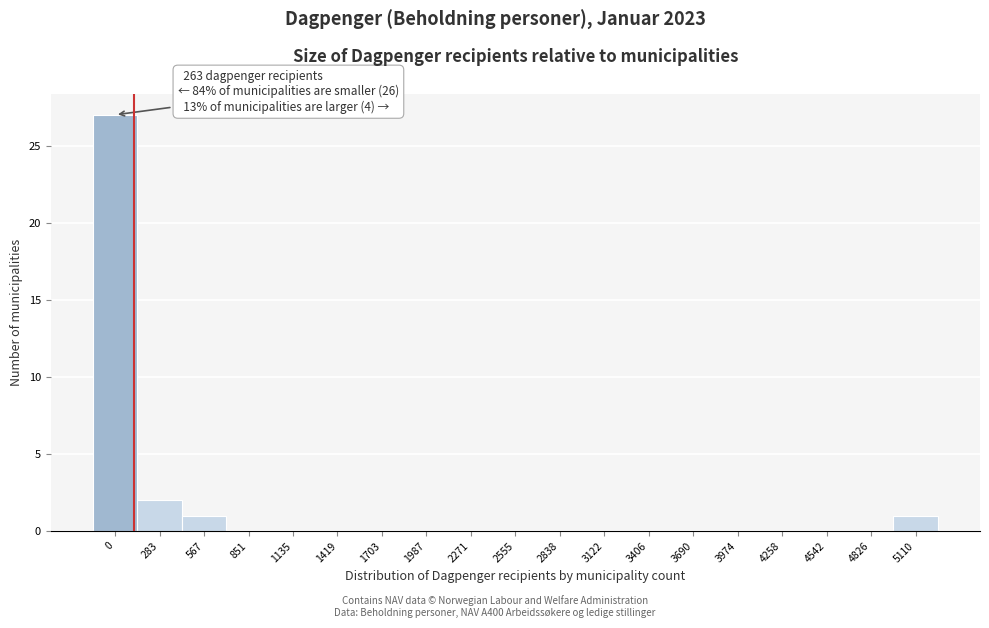

Reading left to right, list all the values displayed in this chart.

0=27	283=2	567=1	851=0	1135=0	1419=0	1703=0	1987=0	2271=0	2555=0	2838=0	3122=0	3406=0	3690=0	3974=0	4258=0	4542=0	4826=0	5110=1